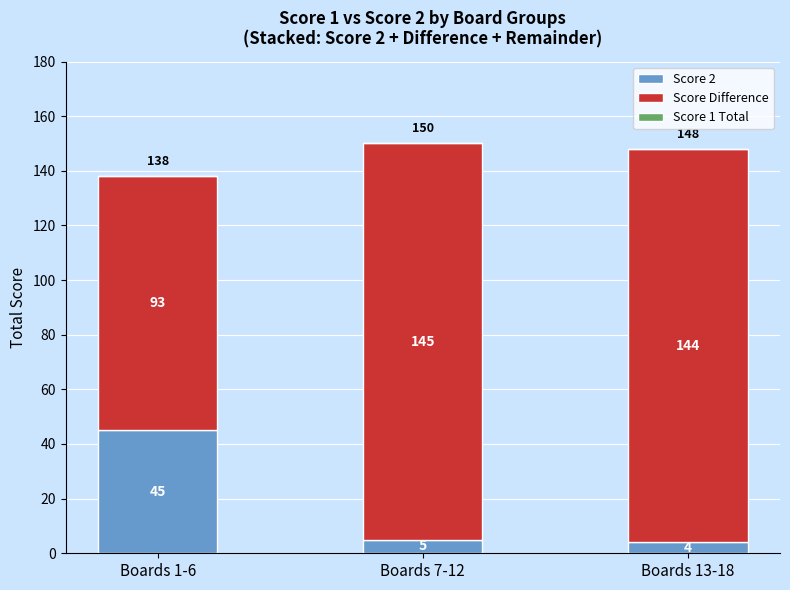

Rank the categories by Score 2 value from lowest to highest.

Boards 13-18, Boards 7-12, Boards 1-6